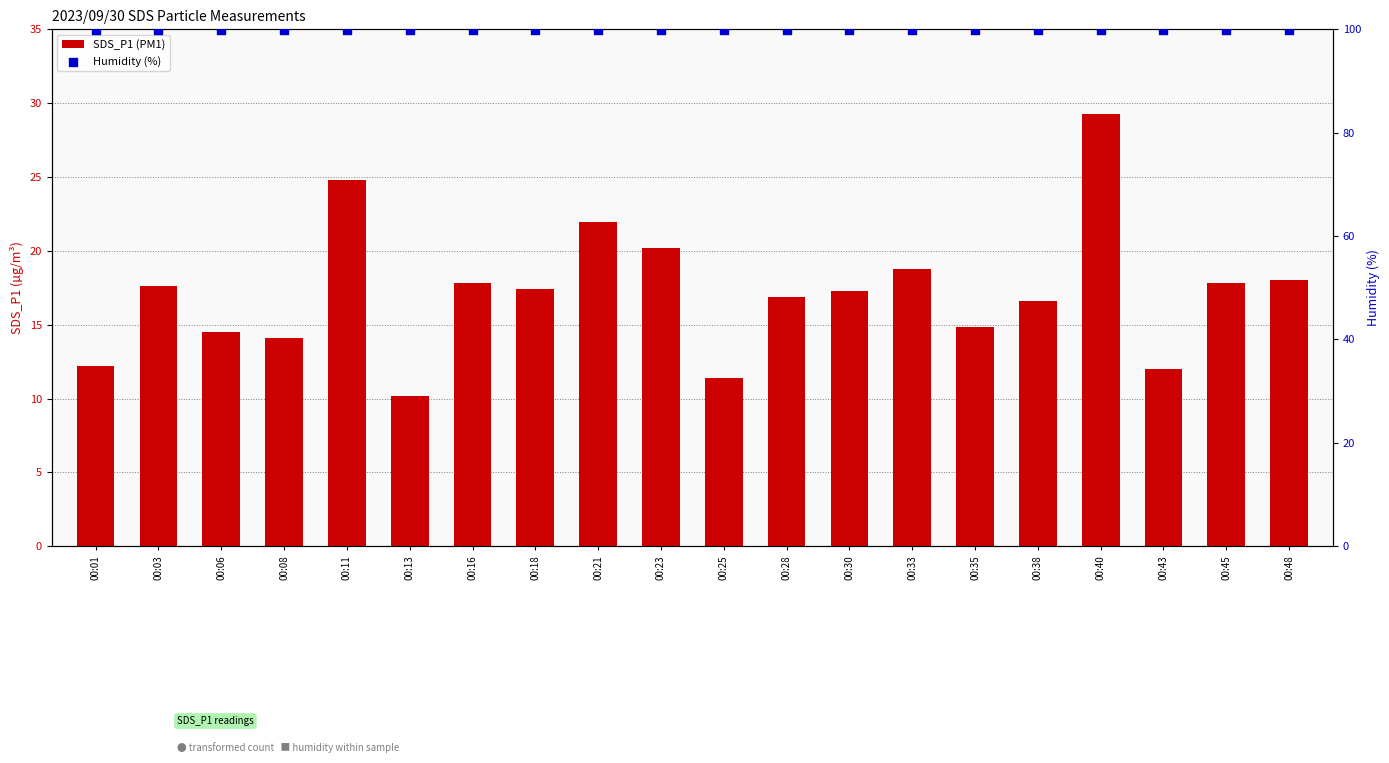

Which series contains the lowest Y value?

SDS_P1 (PM1)